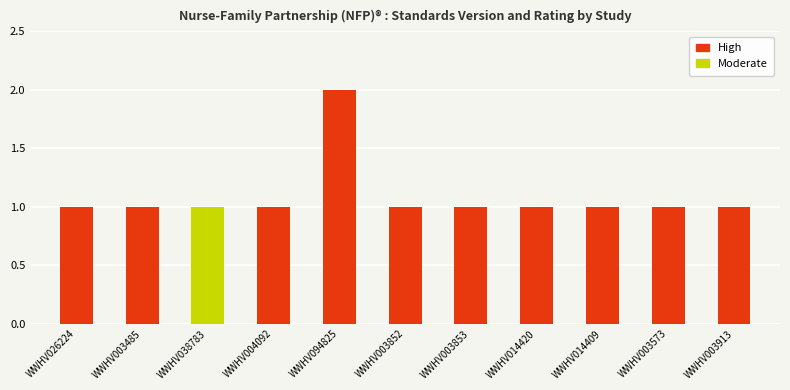

The chart shows a value of 1 at WWHV004092. True or false?

False